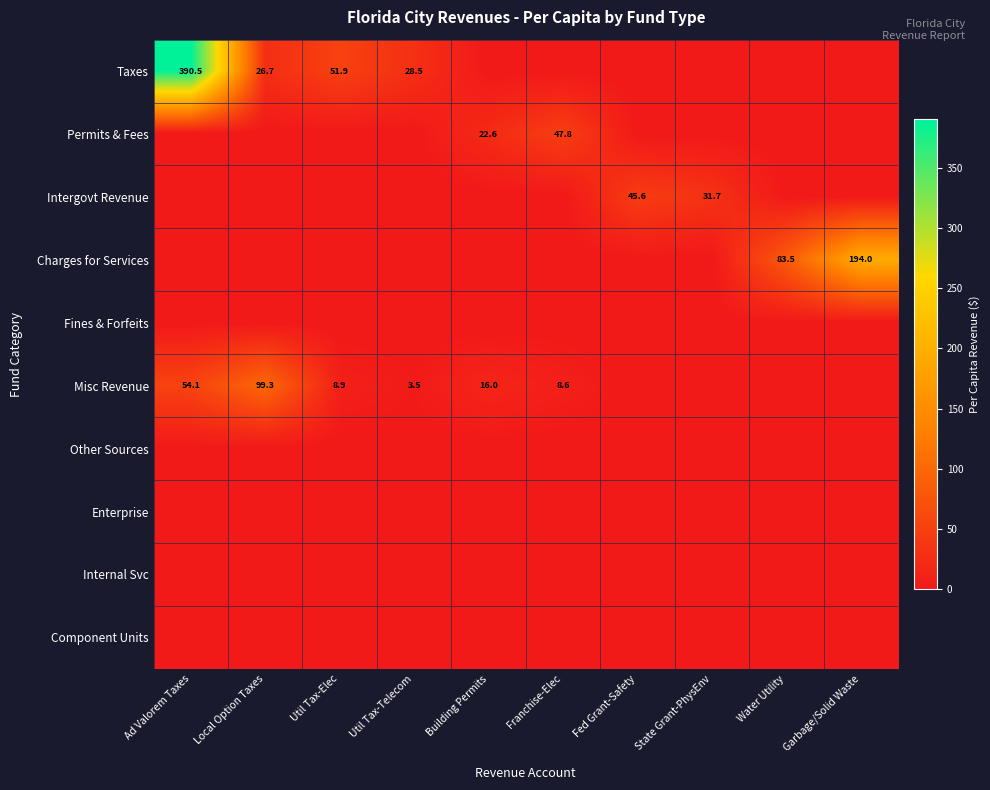

True or false: Charges for Services has a value of 194.0 at Garbage/Solid Waste.

True